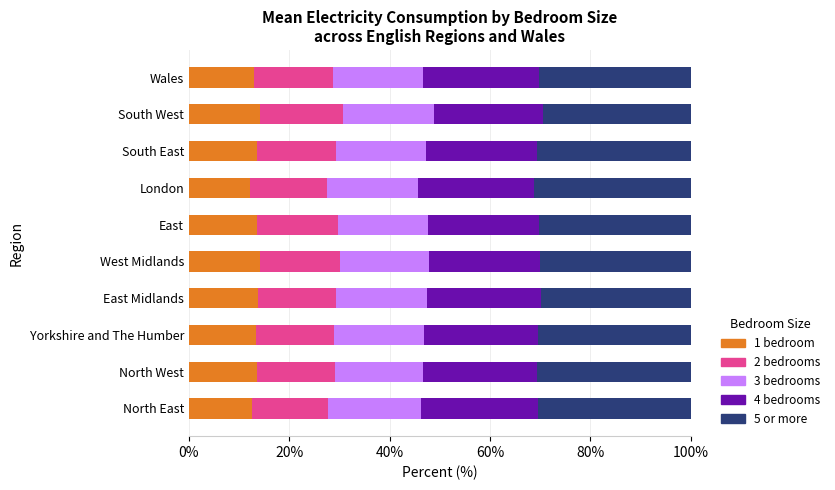

True or false: 1 bedroom has a value of 8.8 at Yorkshire and The Humber.

False